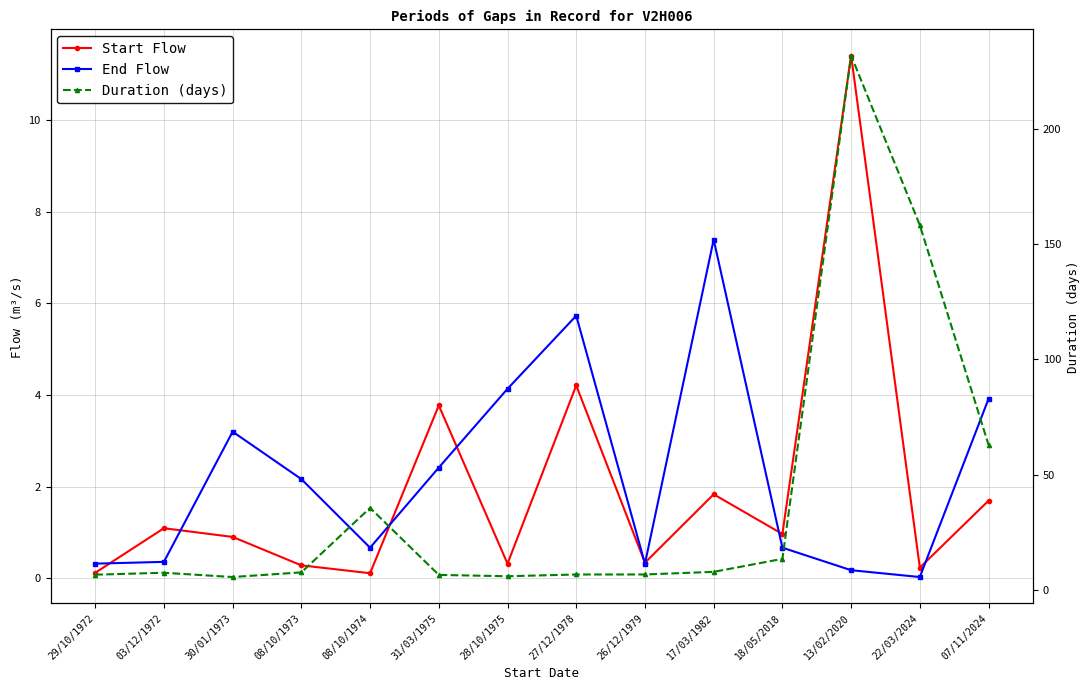

What position from the left is 31/03/1975?

6